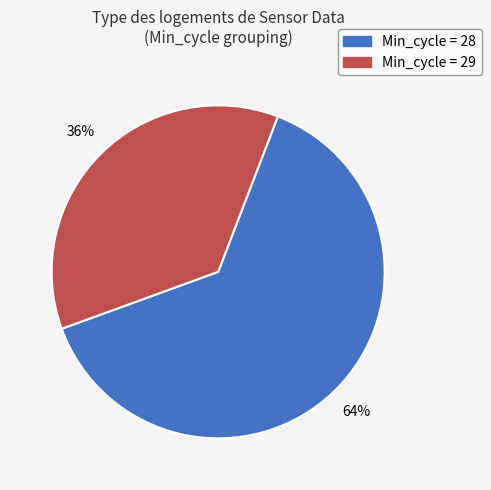

How many segments does this pie chart have?

2